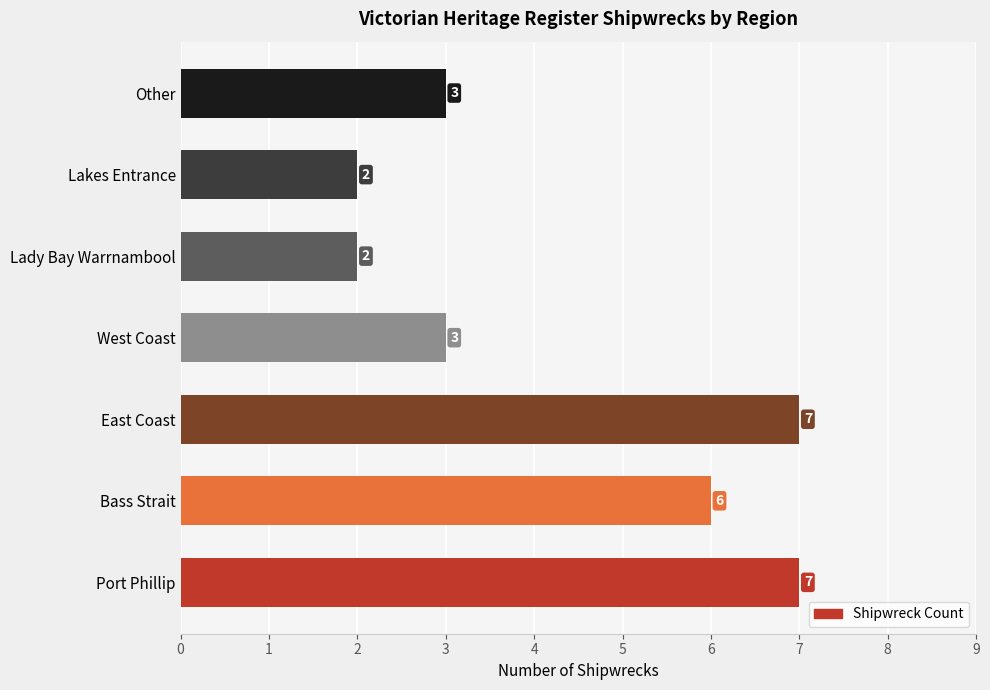

Is it true that the value at West Coast is 5?

False